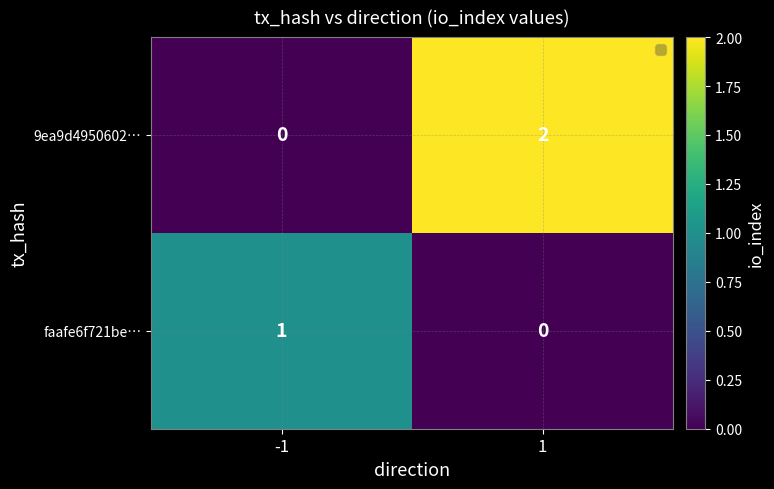

How many series are shown in this chart?

2